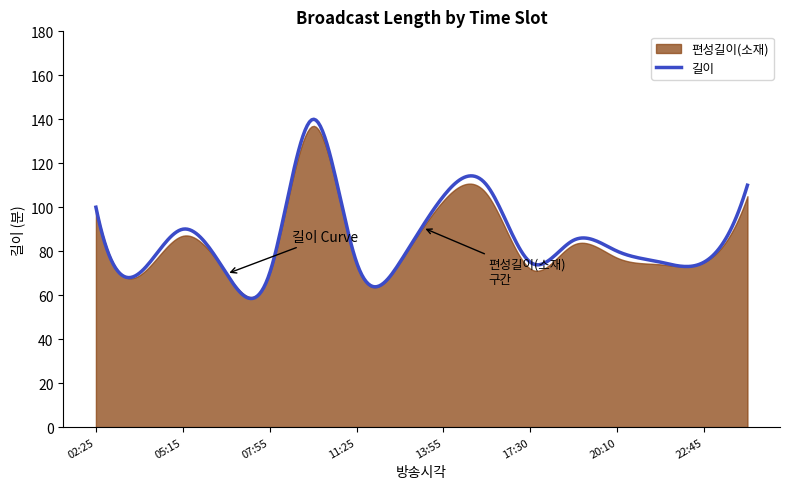

Which series has the largest total across all categories?

길이